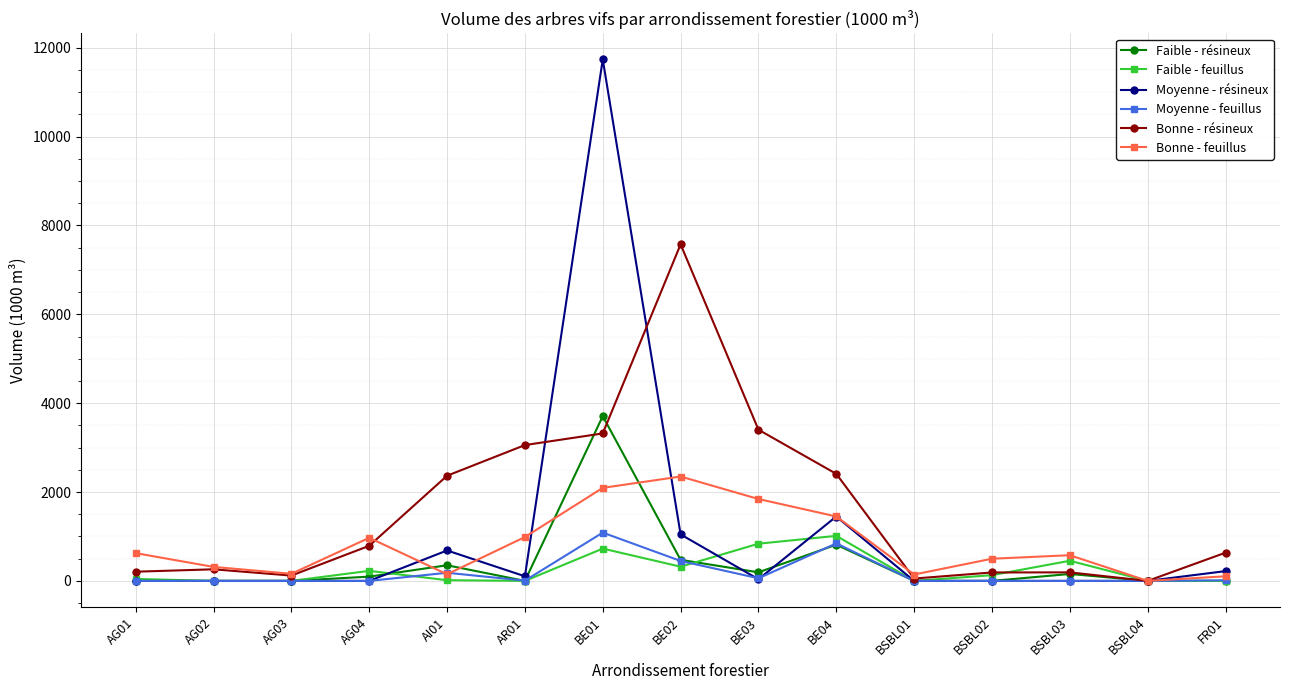

How many lines are shown in the chart?

6